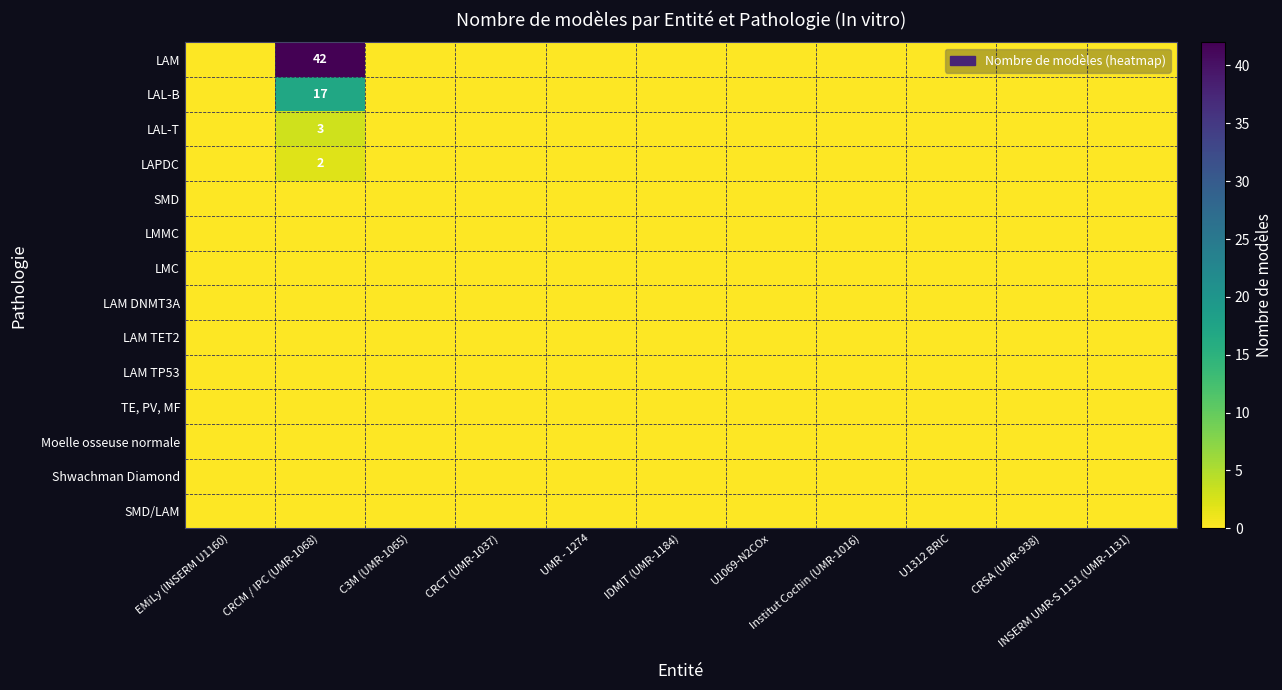

Which series has the largest range (max minus min)?

LAM